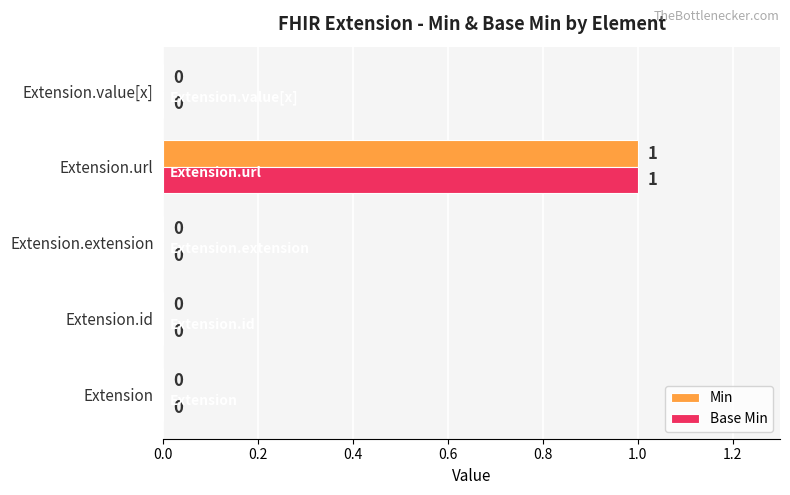

How many values in the Base Min series exceed 0?

1